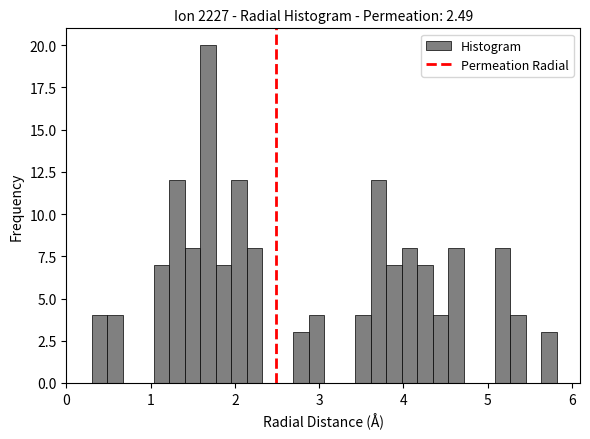

Around what value on the x-axis is the tallest bar? Give the approximate position of its centre, as read against the axis.

1.7